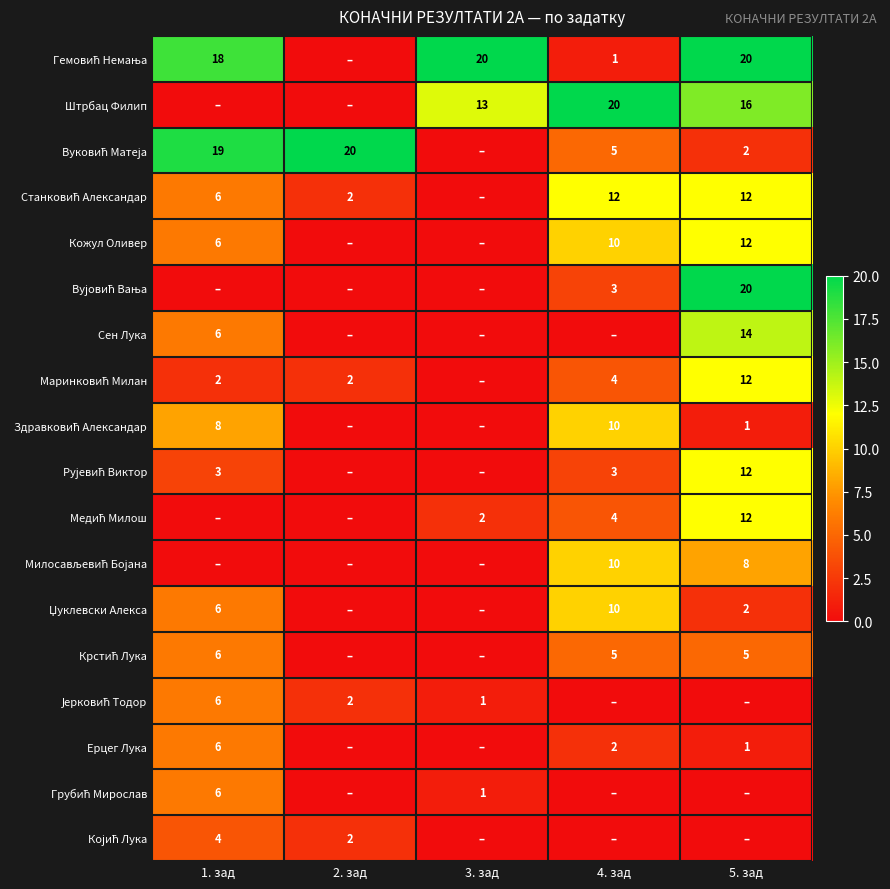

True or false: Сен Лука has a value of 6 at 1. зад.

True